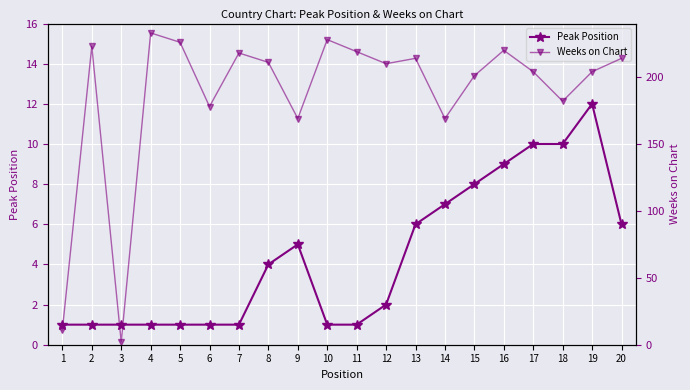

What is the minimum value for Weeks on Chart?

2